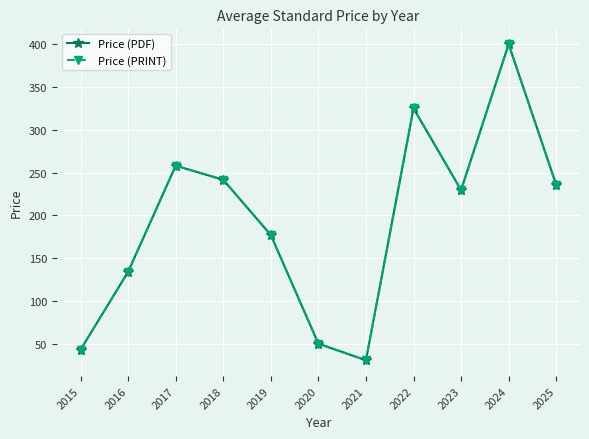

How many interior local valleys does the Price (PDF) series have?

2